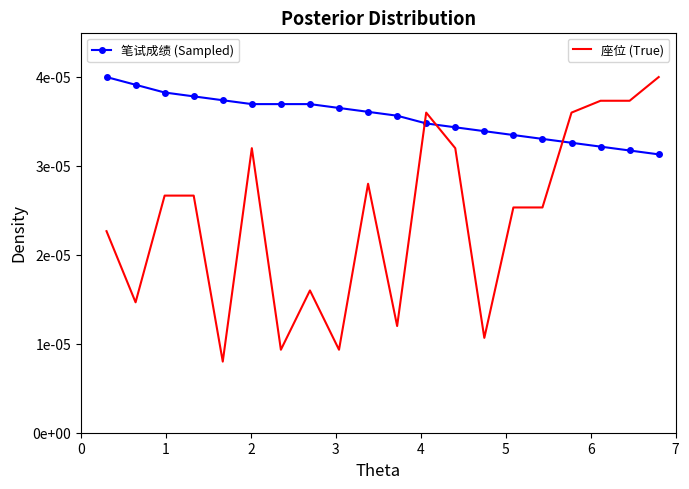

The value of 笔试成绩 (Sampled) at 17 is 0.0. True or false?

False